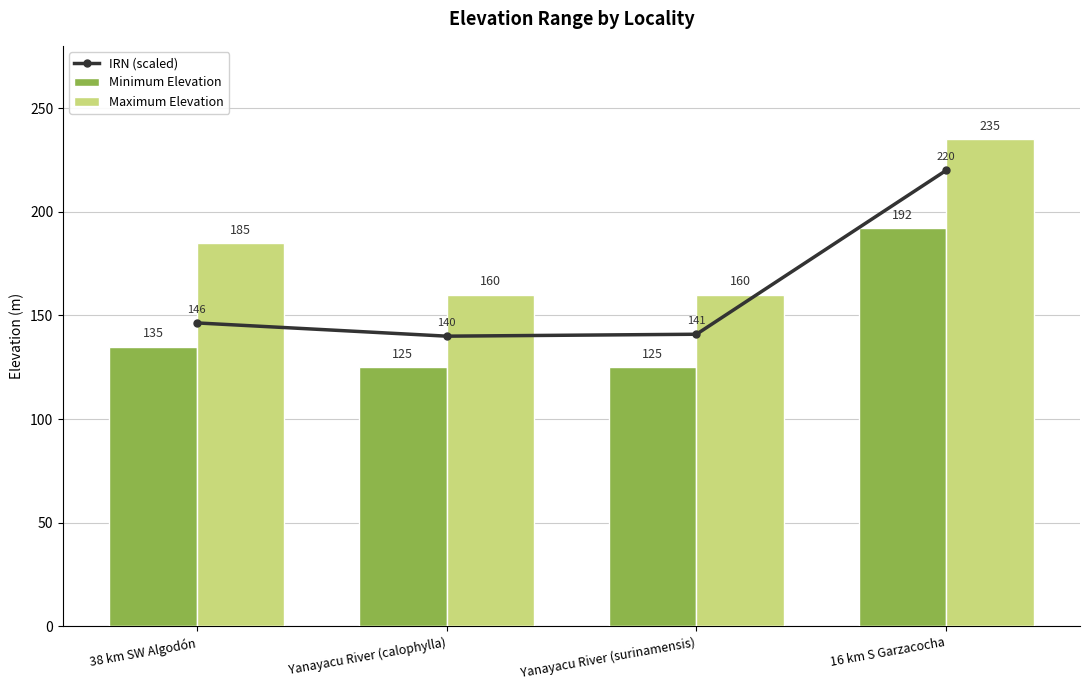

What is the label of the 3rd bar from the right?

Yanayacu River (calophylla)